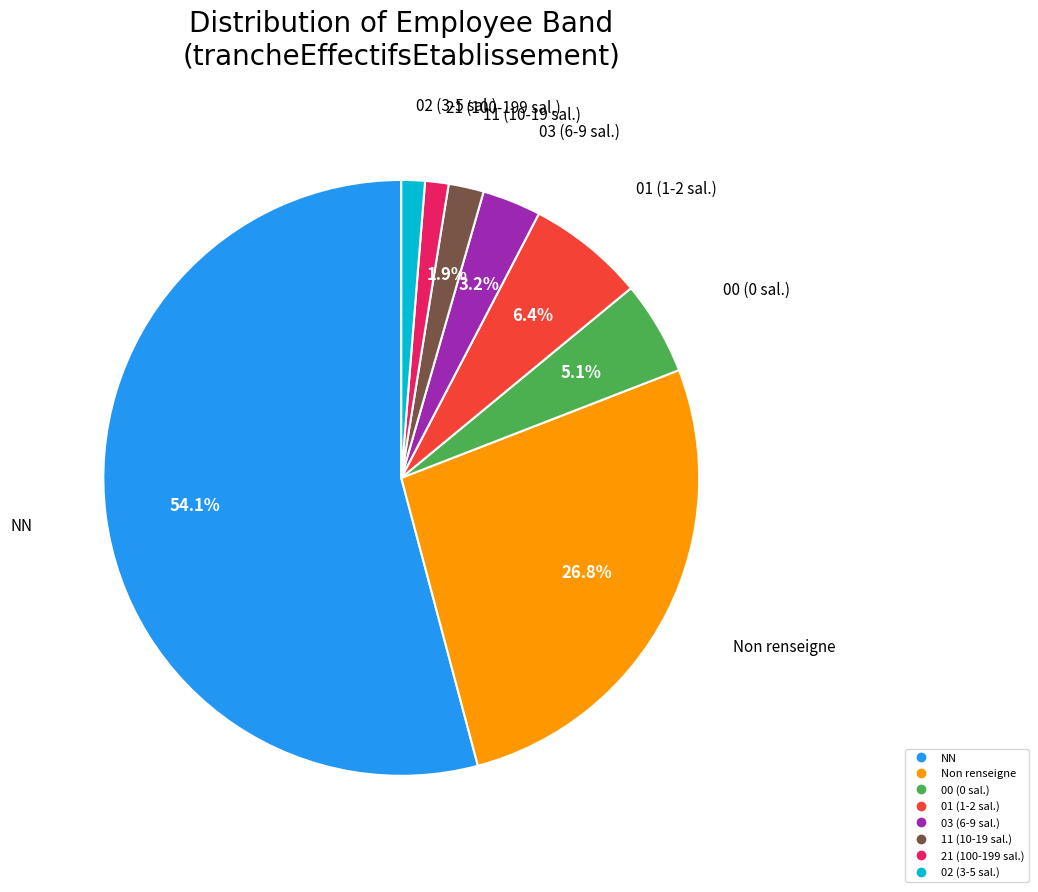

Is there any slice that represents more than half of the pie?

Yes